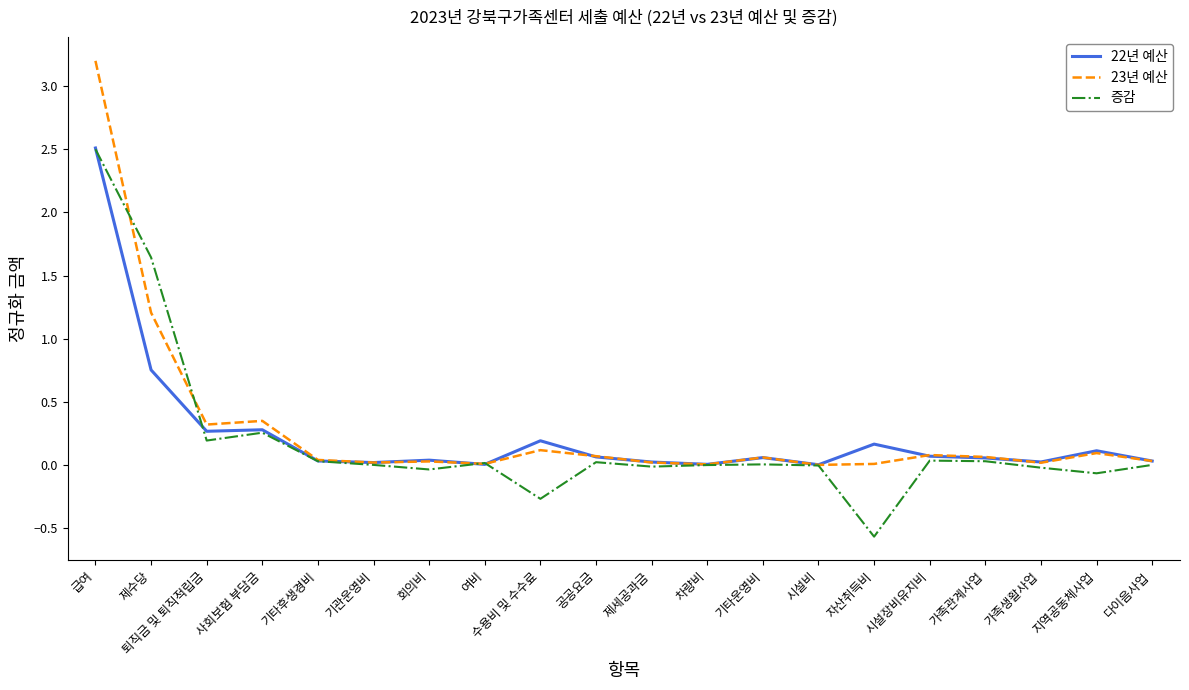

Where is 22년 예산 nearest to the value 1?

제수당